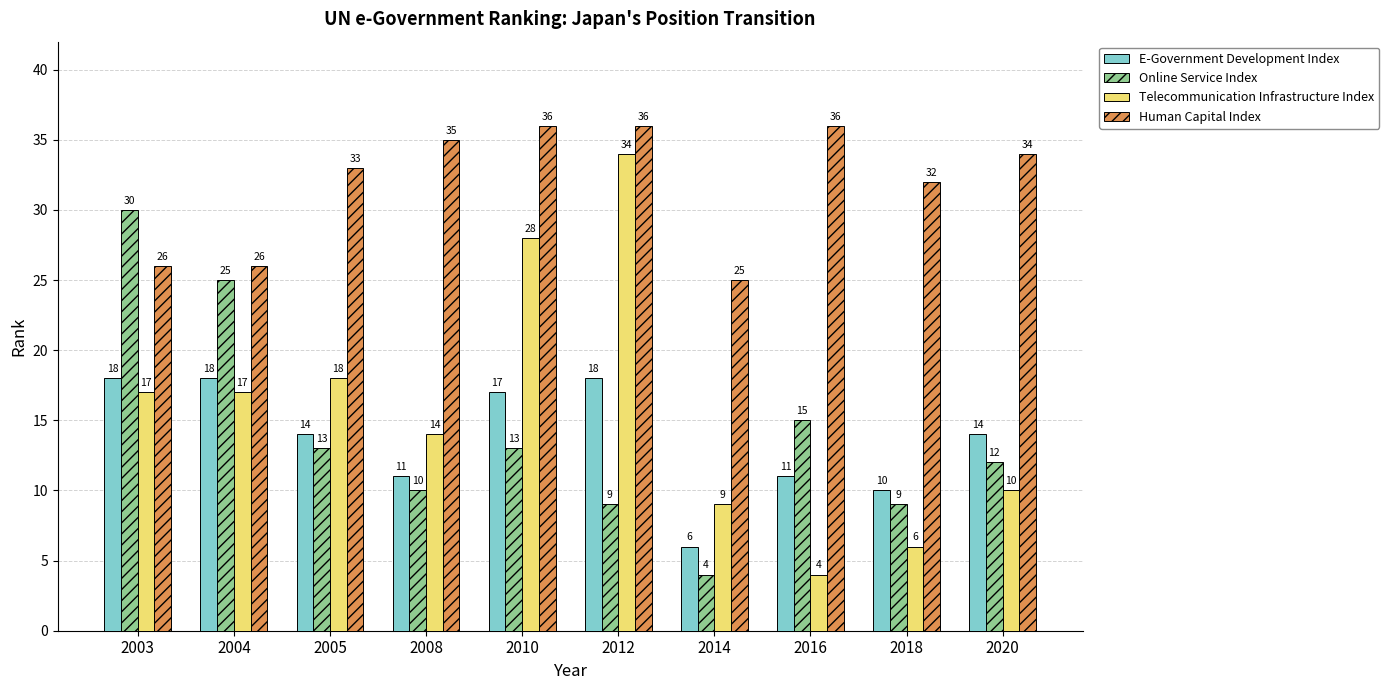

What is the highest value of the Human Capital Index series?

36